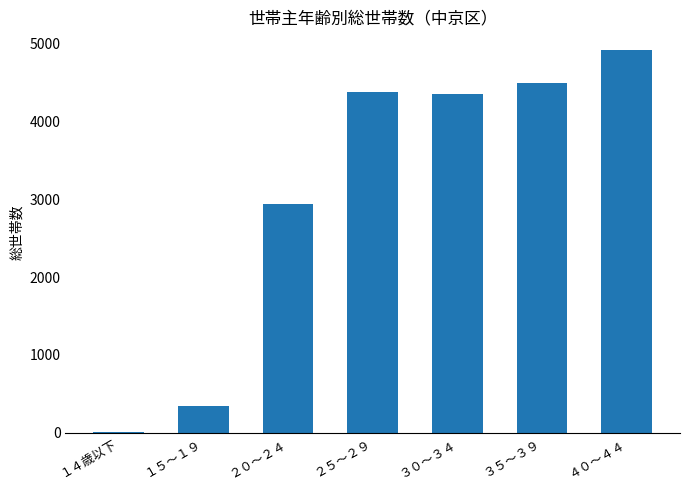

What is the ratio of the value at ２５～２９ to the value at １５～１９?

12.8